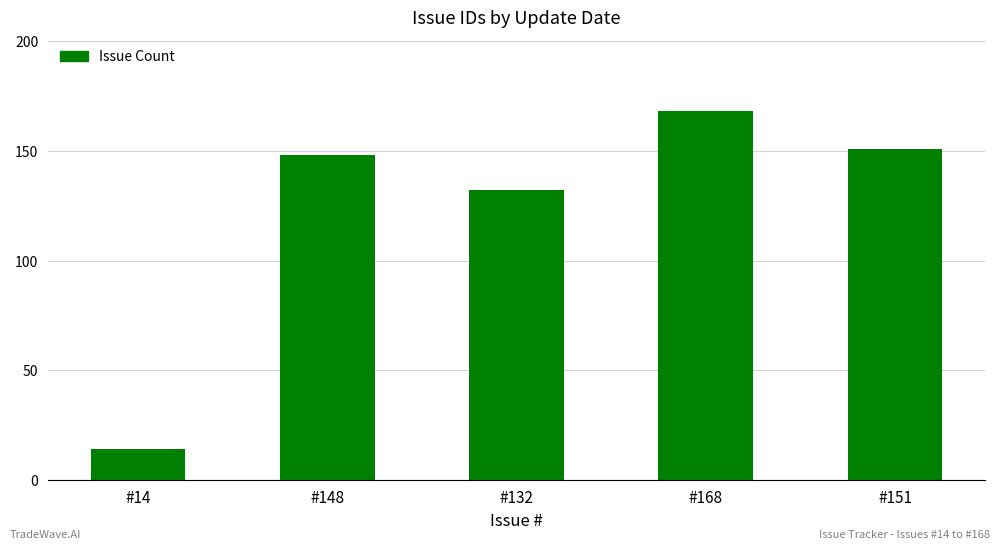

Which has a higher value, #14 or #168?

#168